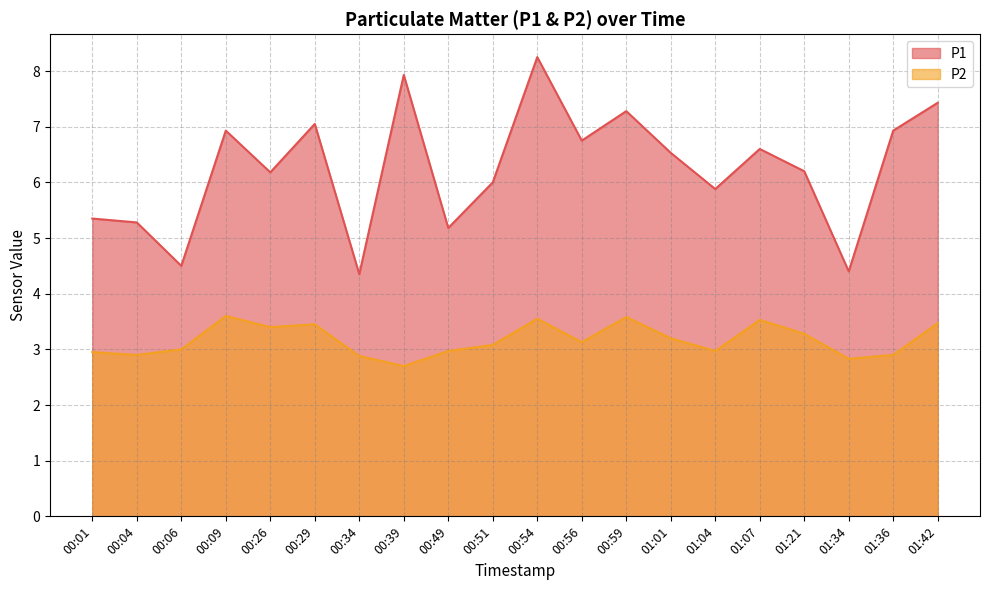

What is the difference between the second highest and second lowest values in the P2 series?

0.8